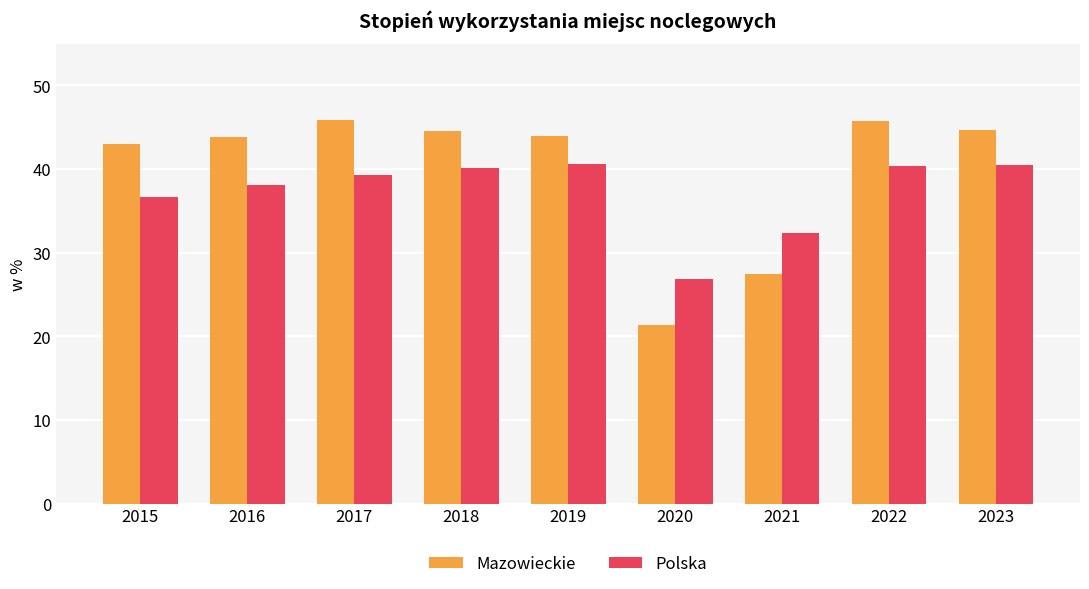

At which label does Mazowieckie reach its minimum?

2020